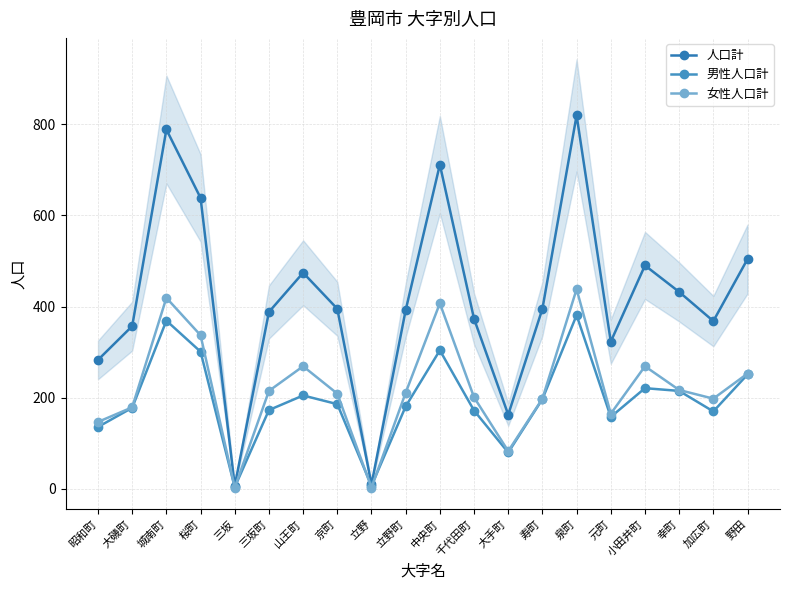

What is the label of the 7th point from the right?

寿町